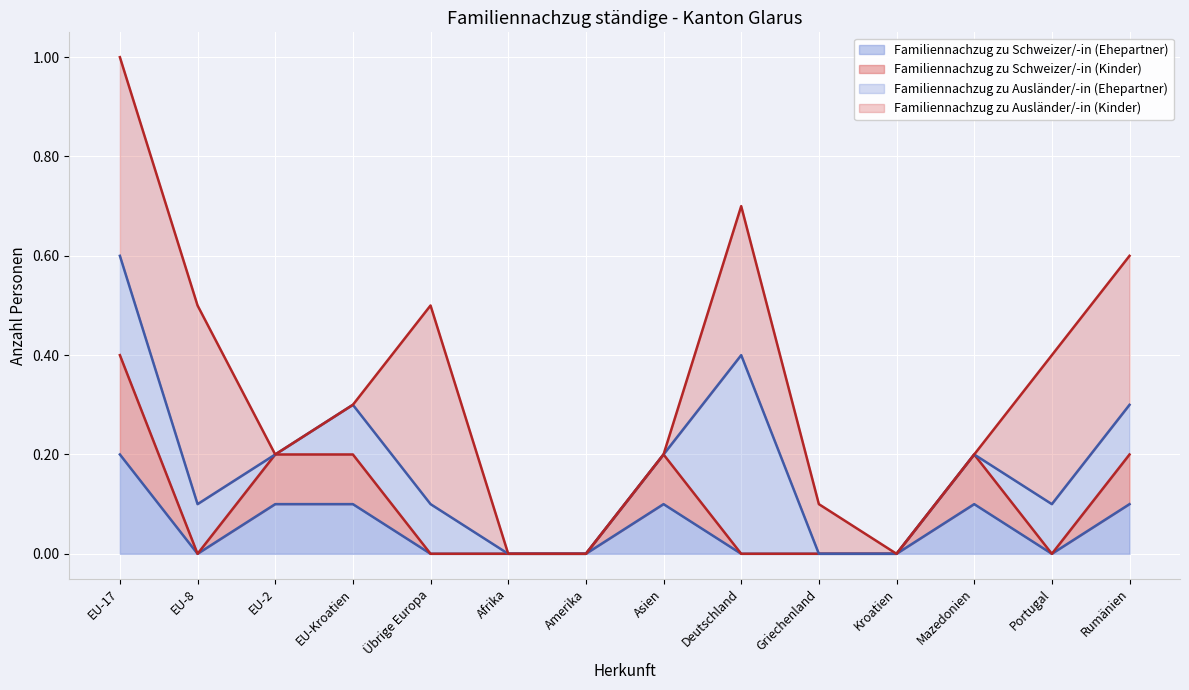

True or false: Familiennachzug zu Schweizer/-in (Ehepartner) and Familiennachzug zu Schweizer/-in (Kinder) intersect in this chart.

False